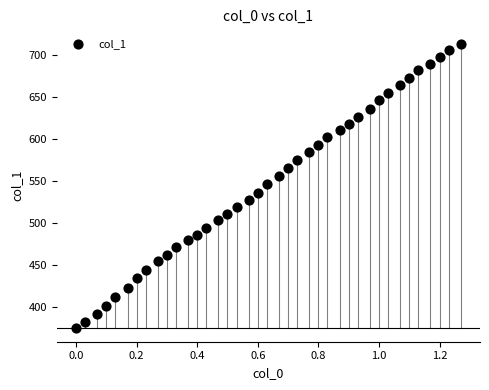

What is the range of Y values (max minus min)?

339